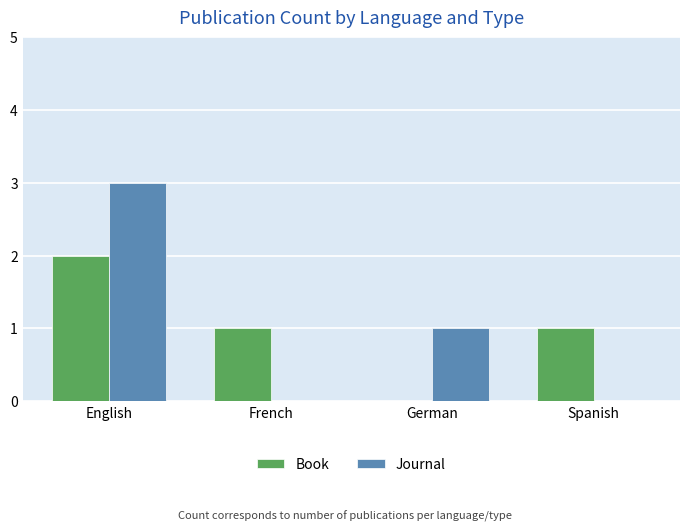

What are all the series names shown in the legend?

Book, Journal